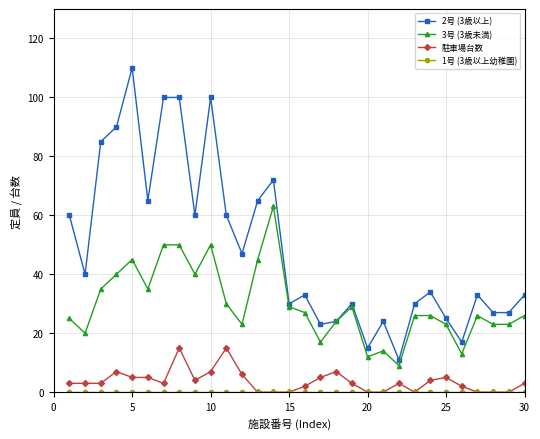

True or false: 駐車場台数 and 2号 (3歳以上) cross at least once.

False